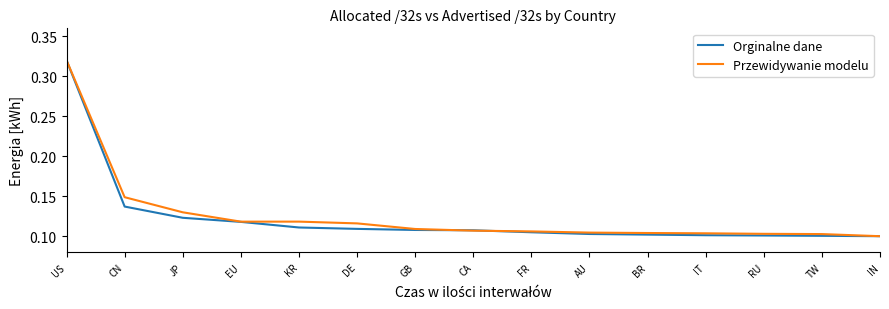

Which category has the highest value across all series?

US